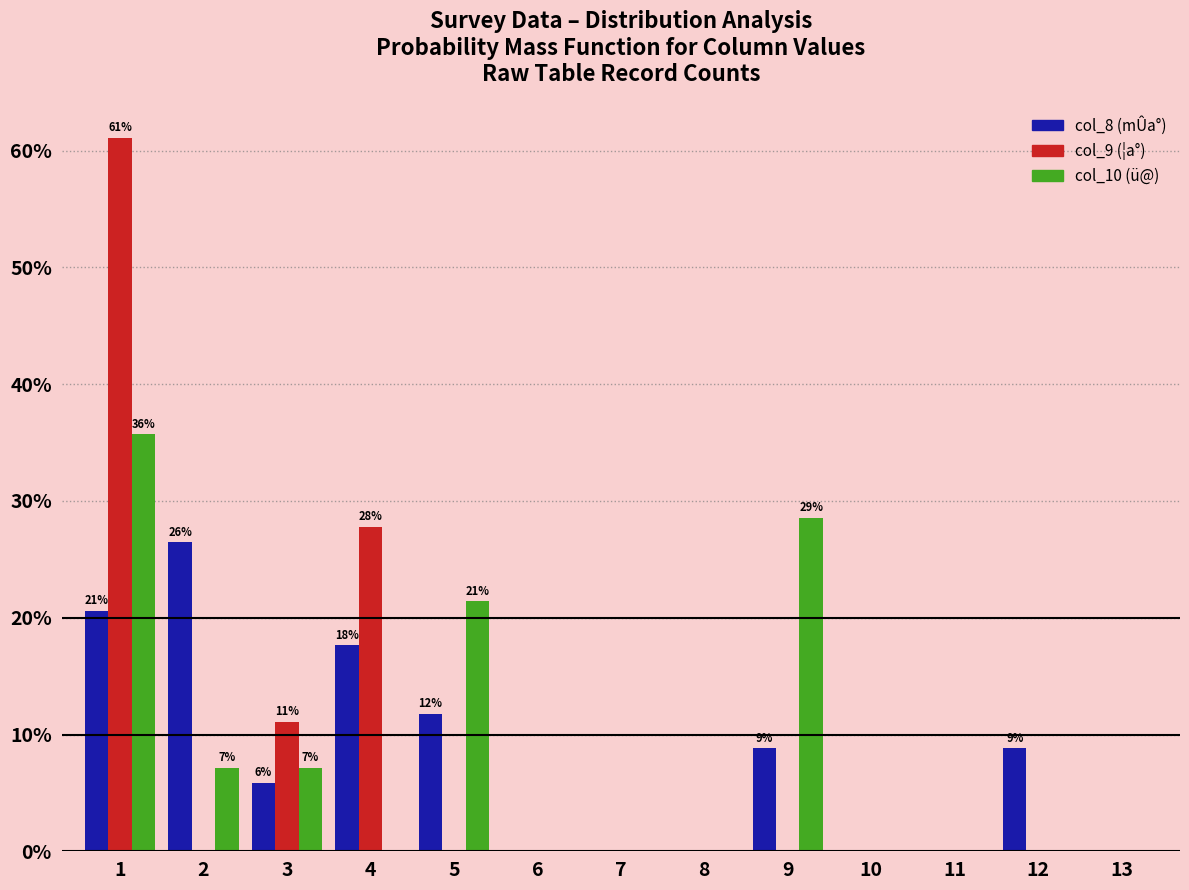

What is the maximum value shown in the chart?

61.1